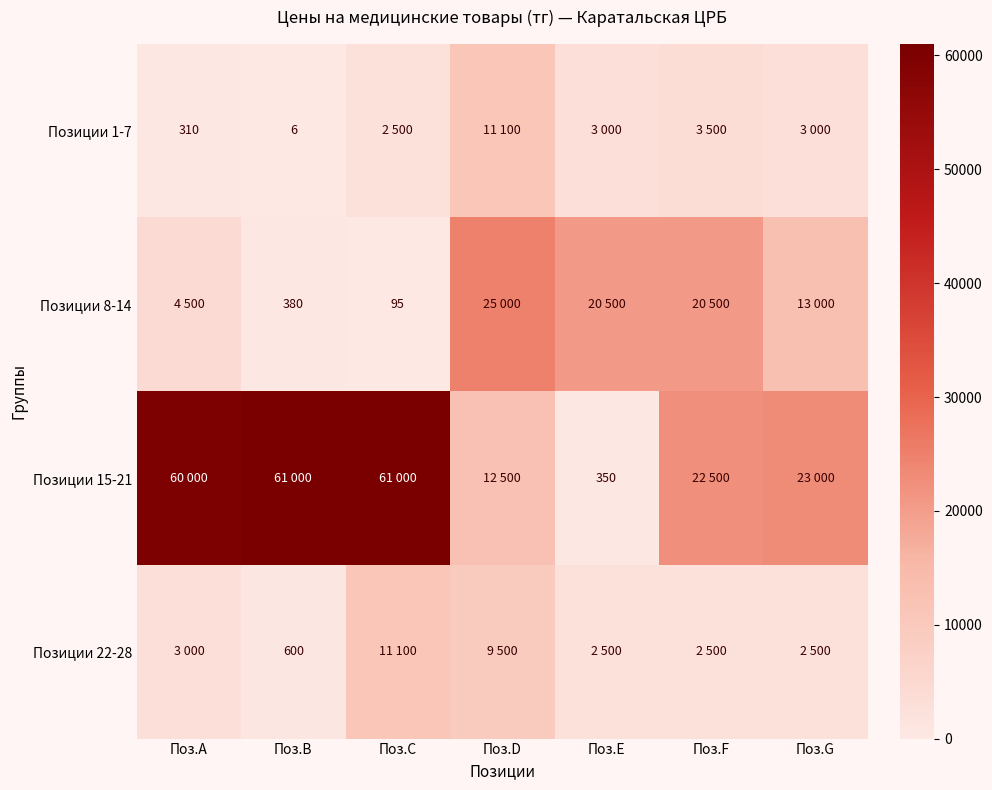

The value of Позиции 8-14 at Поз.B is 540. True or false?

False